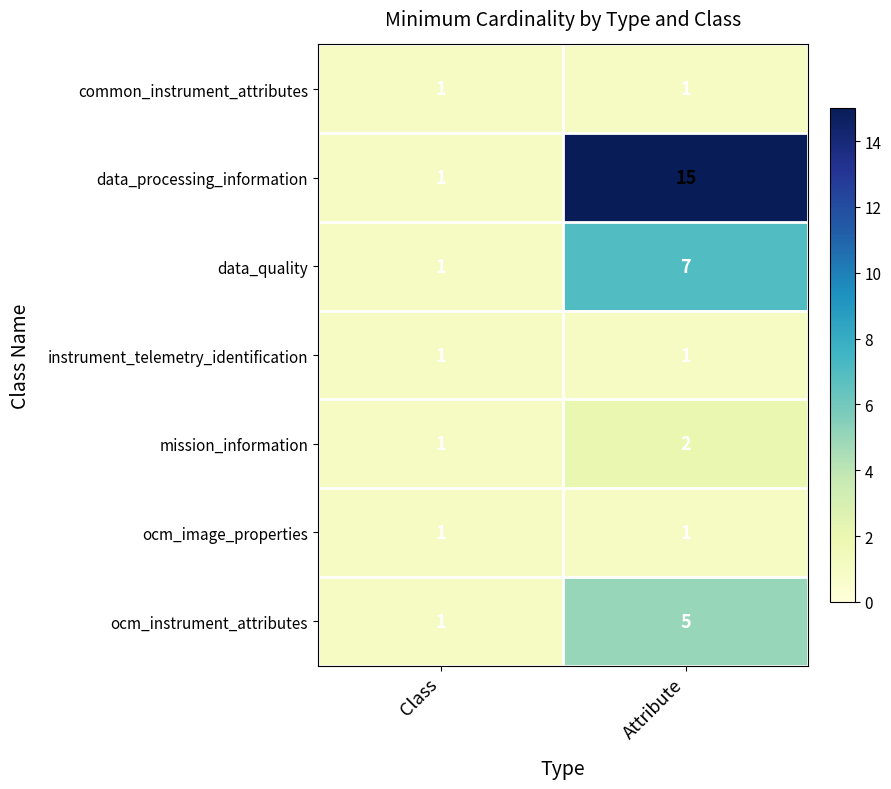

Where is data_quality nearest to the value 4?

Class